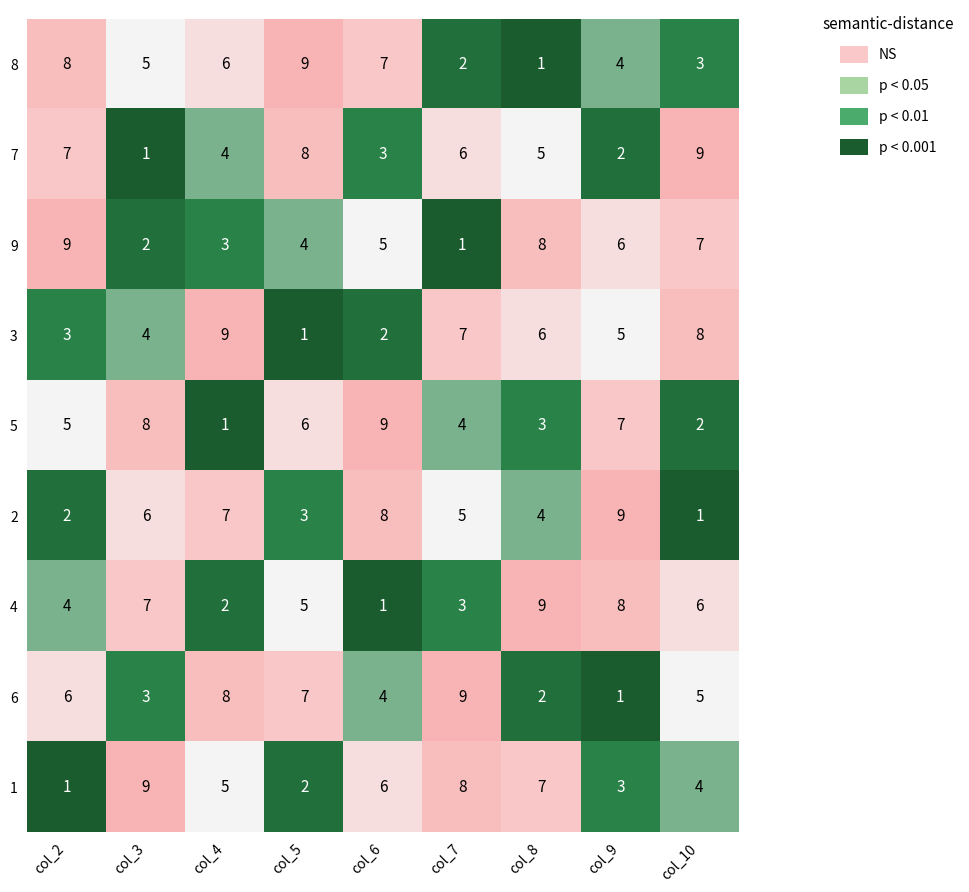

What is the total value across all series at col_9?

45